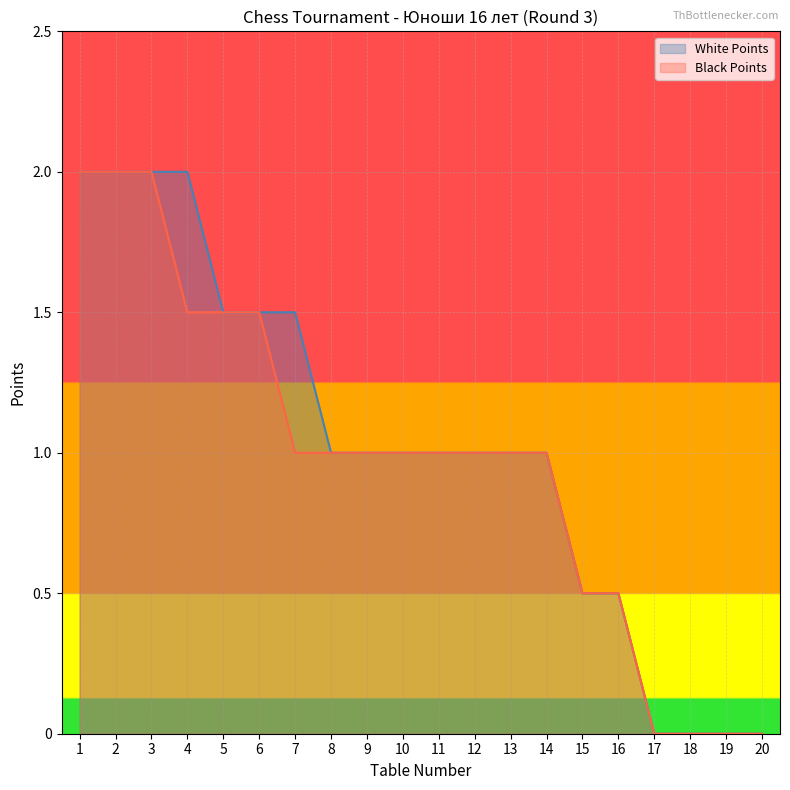

Which series has the largest total across all categories?

White Points